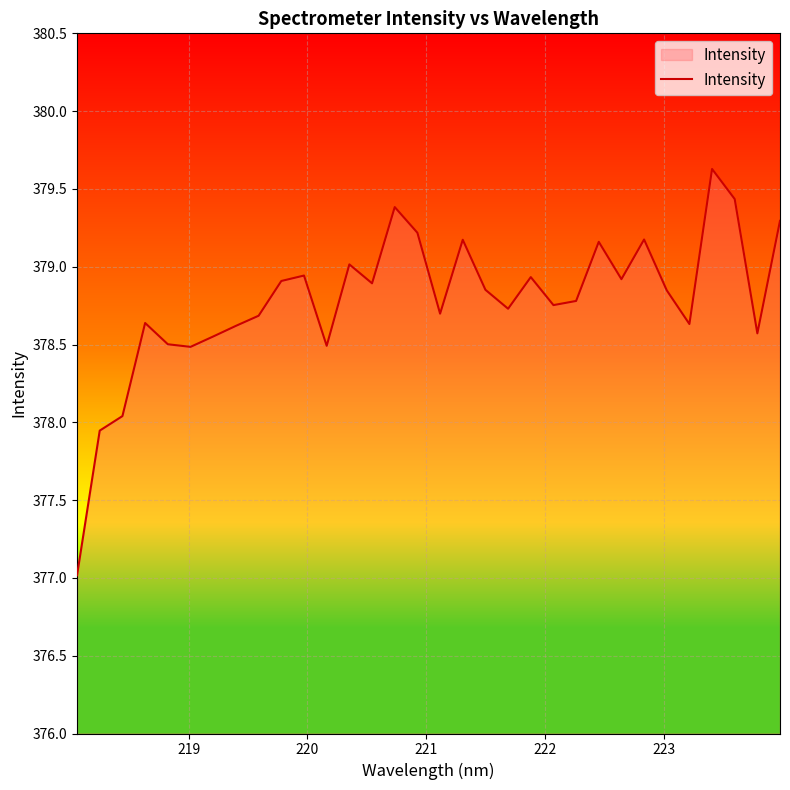

How many series are shown in this chart?

1